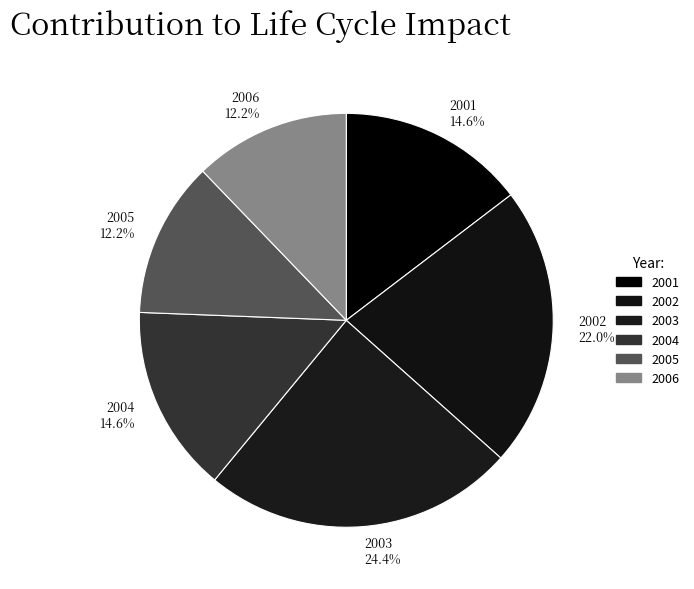

True or false: 2006 accounts for 20% of the total.

False